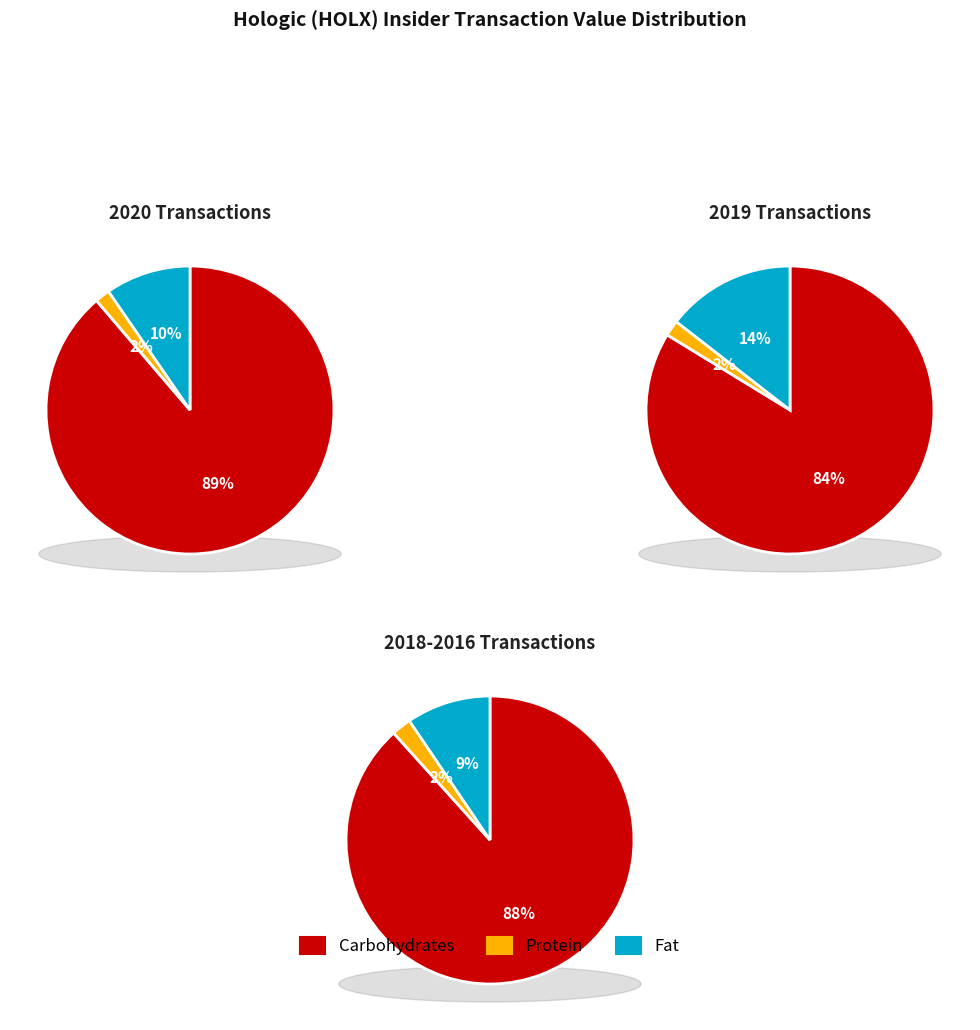

True or false: 2016-05 accounts for 26% of the total.

False